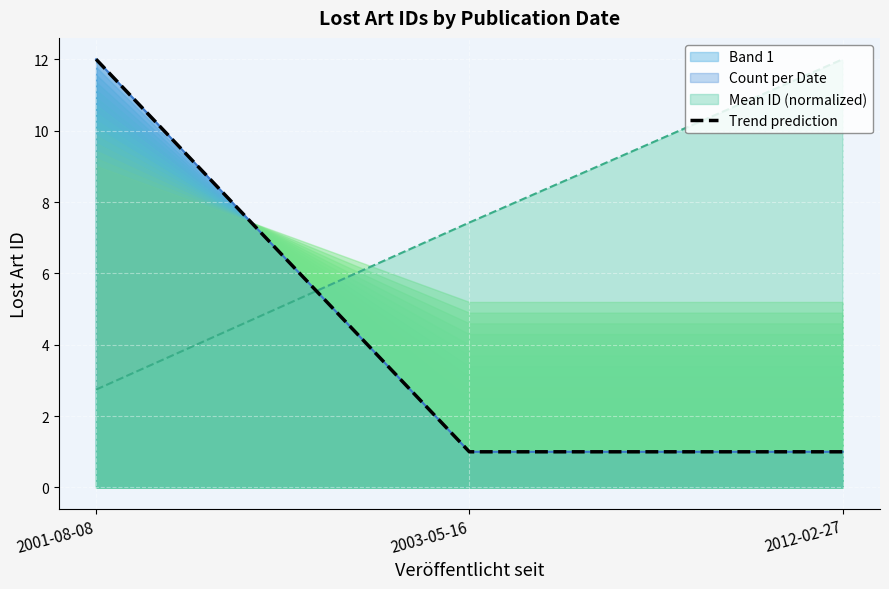

What is the maximum value shown in the chart?

12.0